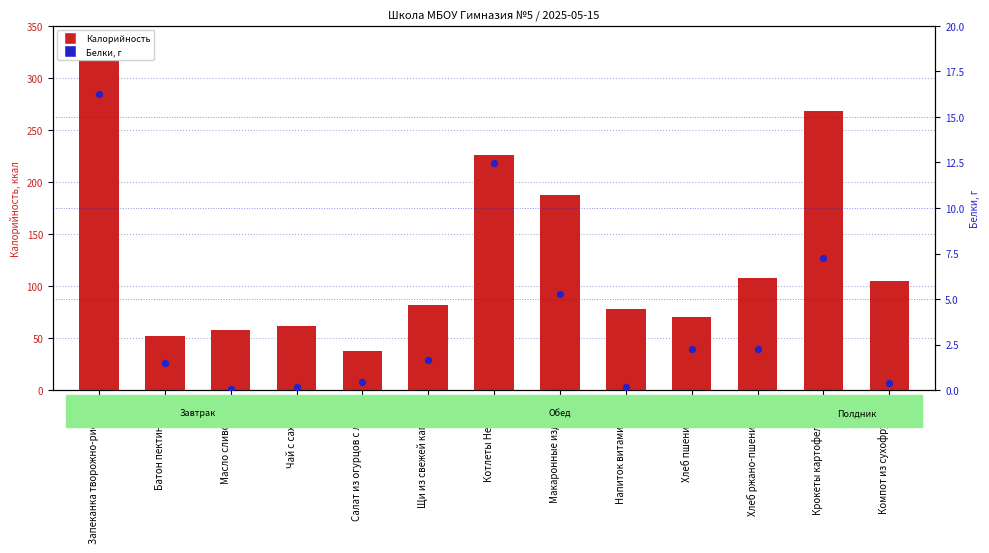

Which series has the largest total across all categories?

Калорийность